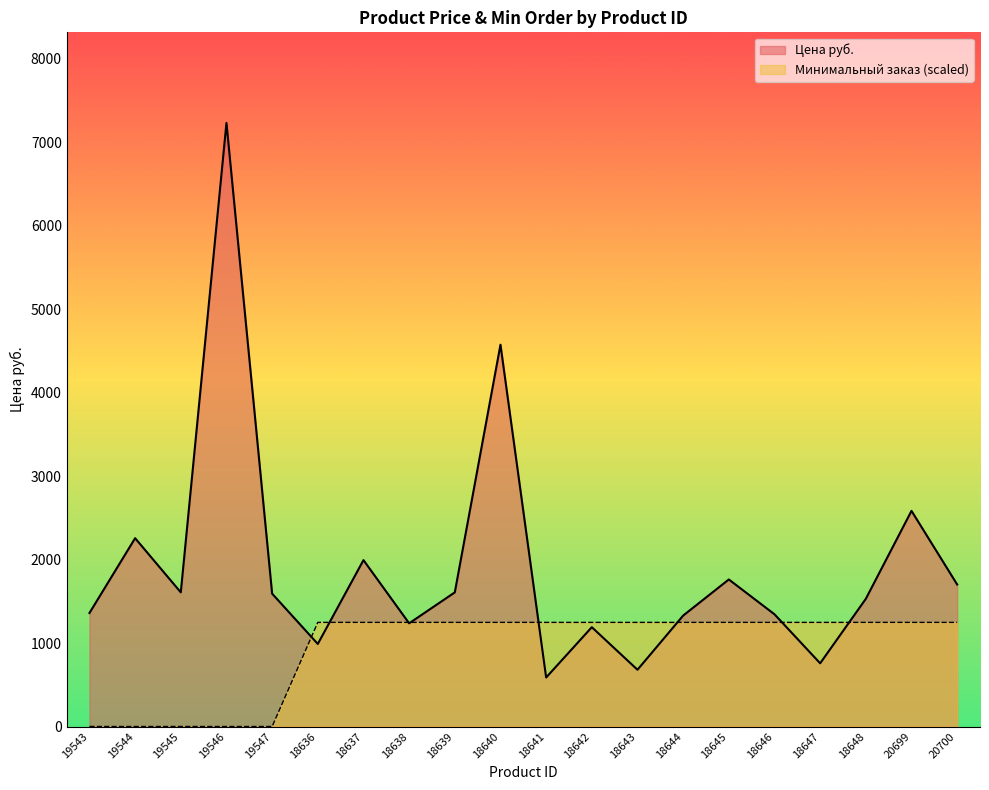

What is the total value across all series at 20699?

3830.3